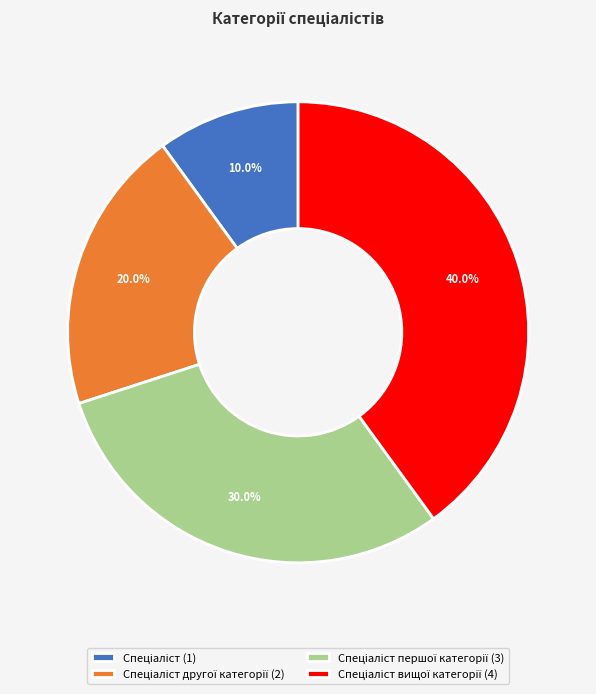

Does any single category account for the majority?

No